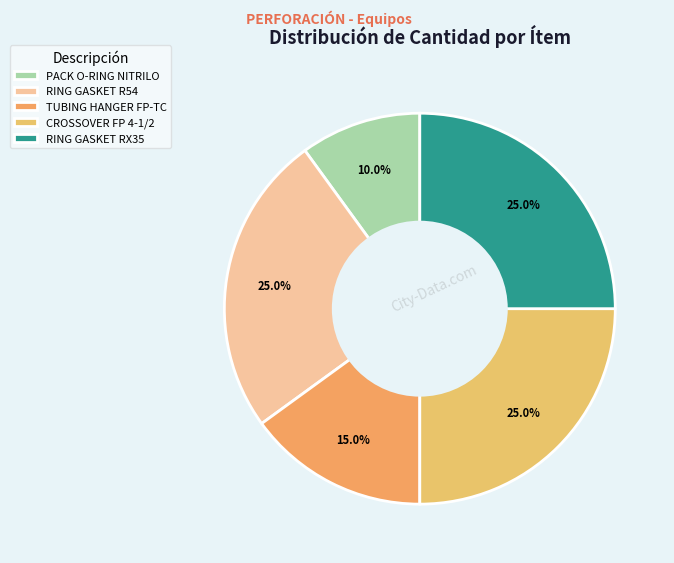

Which category has the smallest portion of the pie?

PACK O-RING NITRILO